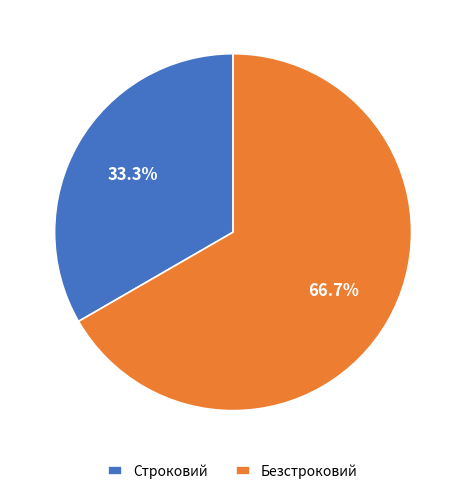

Count the number of slices in the pie.

2